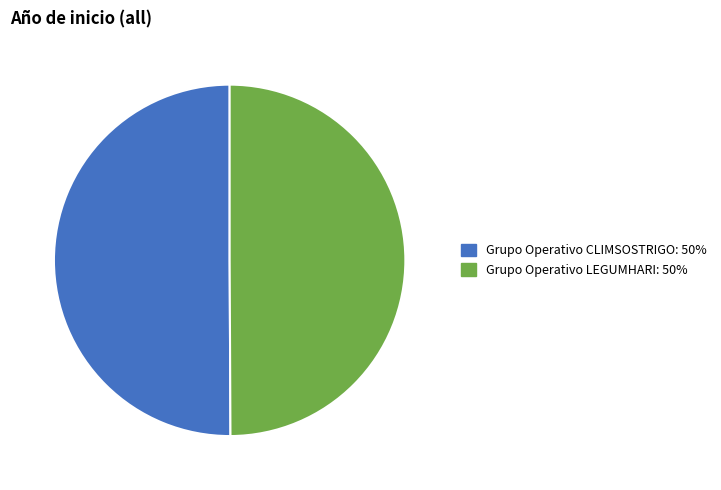

Is the sum of Grupo Operativo LEGUMHARI and Grupo Operativo CLIMSOSTRIGO greater than half?

Yes